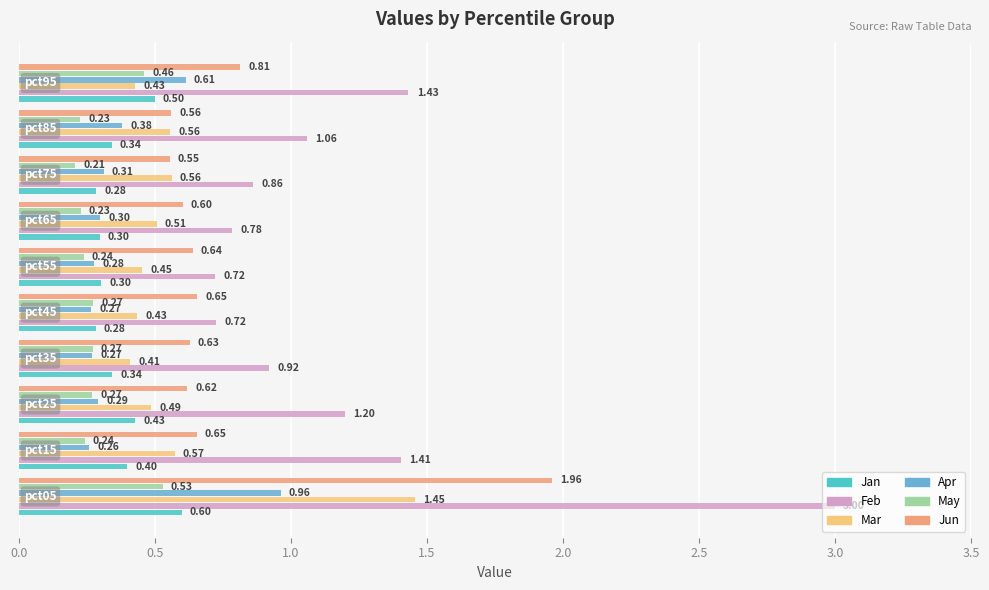

Which series has the widest spread of values?

Feb